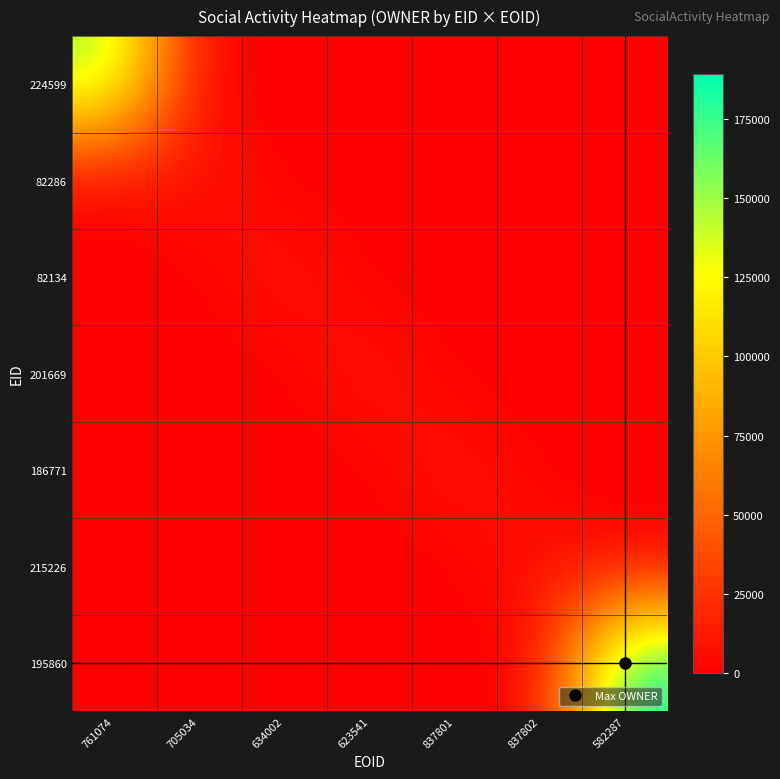

Which has a higher value, 837801 or 623541?

837801